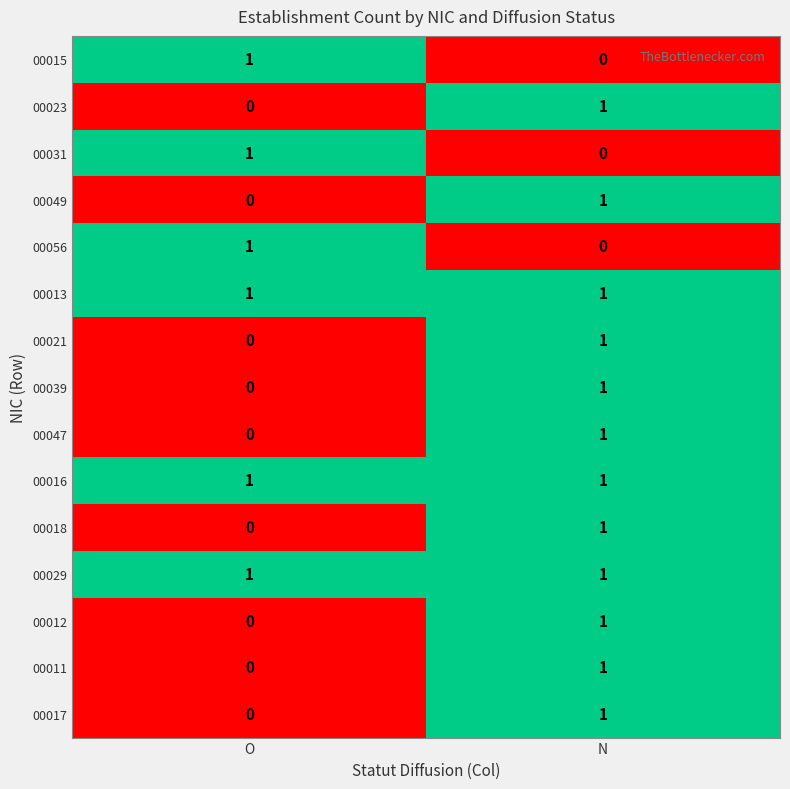

What is the maximum value shown in the chart?

1